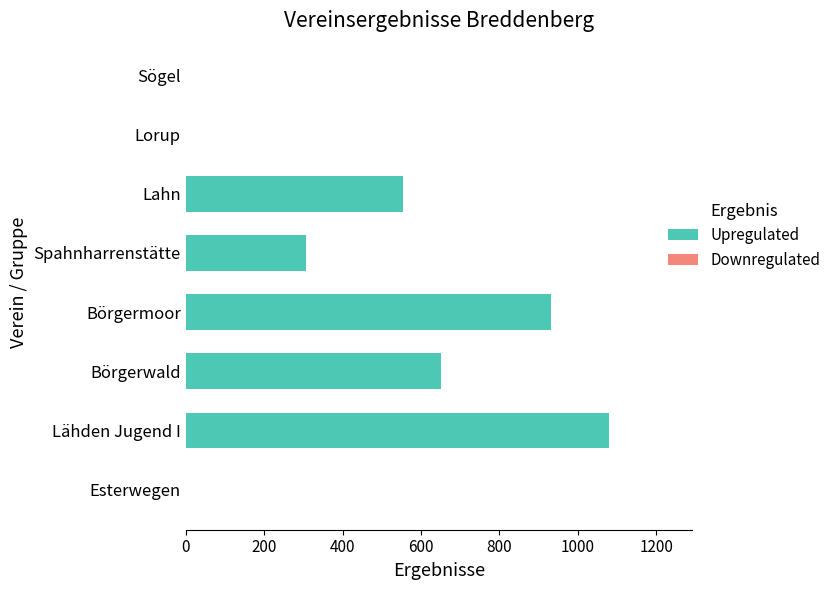

At which label is the value closest to 540?

Lahn